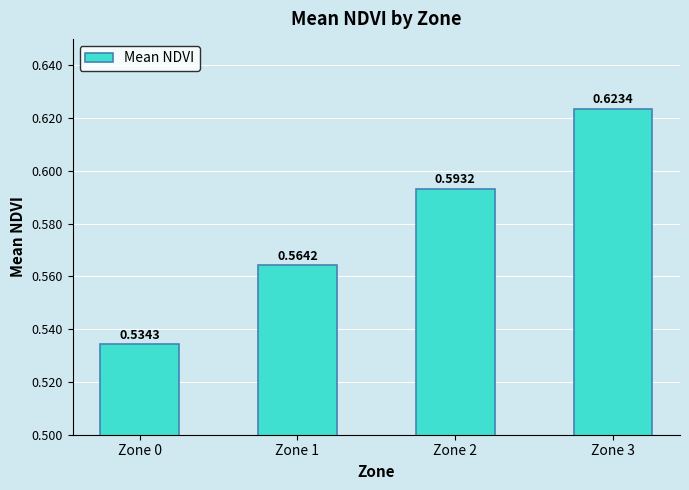

Which has a higher value, Zone 0 or Zone 2?

Zone 2